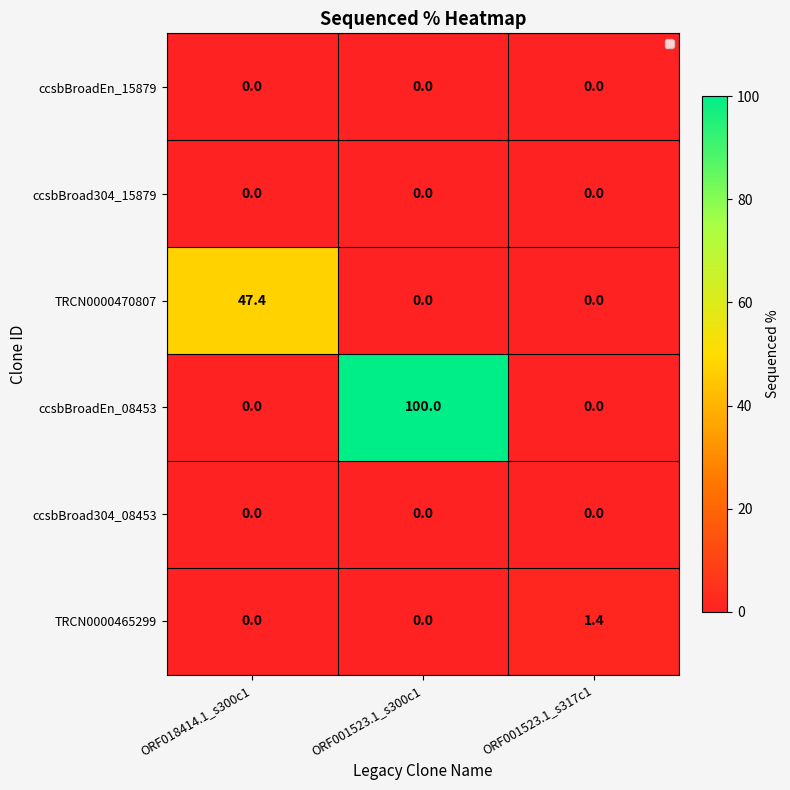

At which category is the sum across all series the highest?

ORF001523.1_s300c1